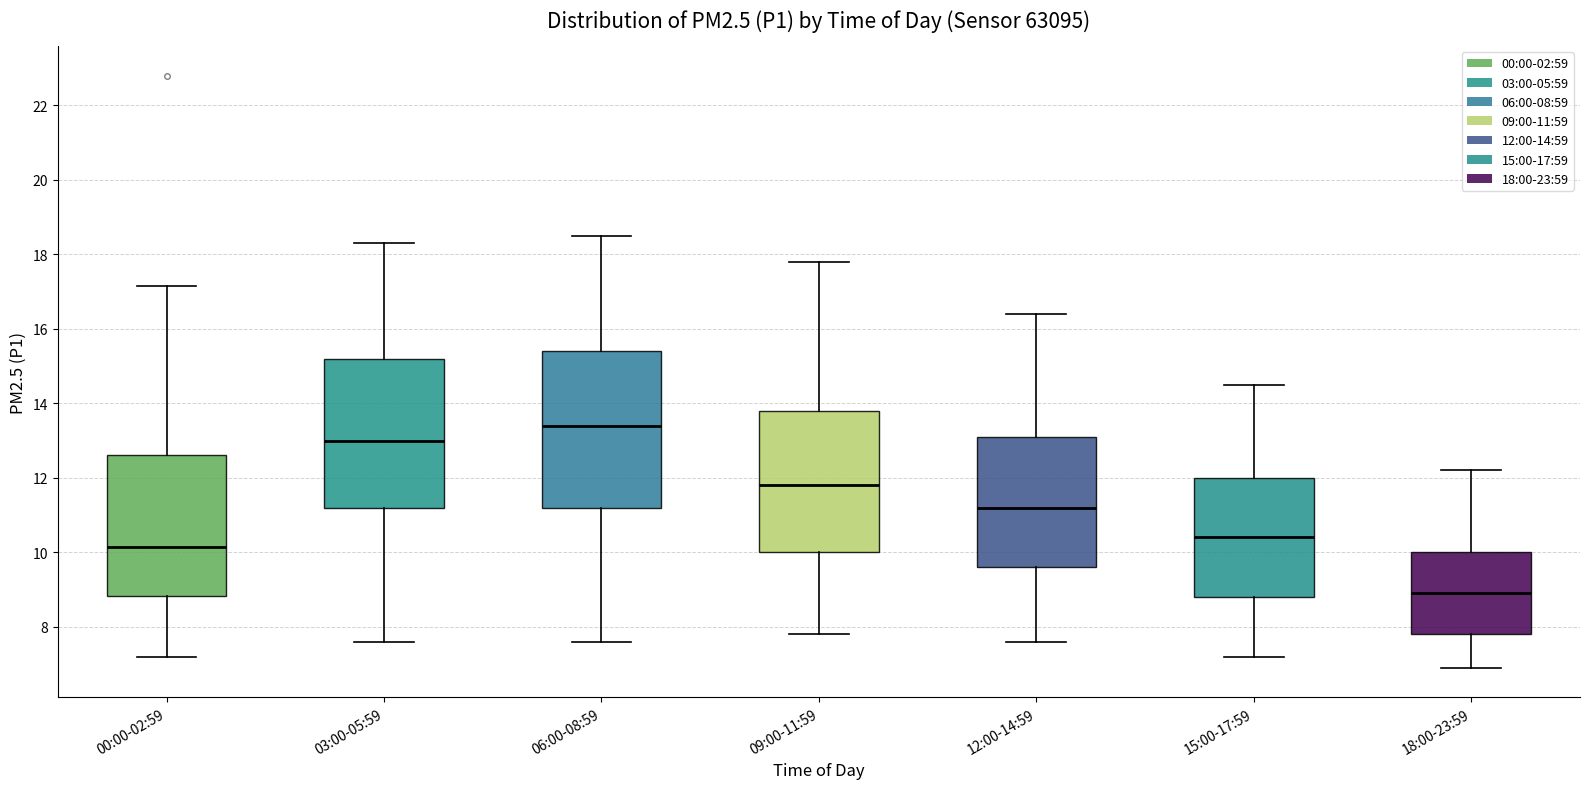

Comparing the boxes themselves (not the whiskers), which one is the tallest?

06:00-08:59